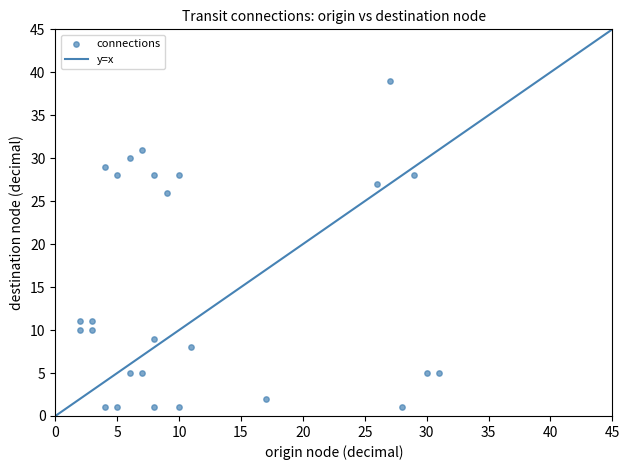

What is the range of X values (max minus min)?

29